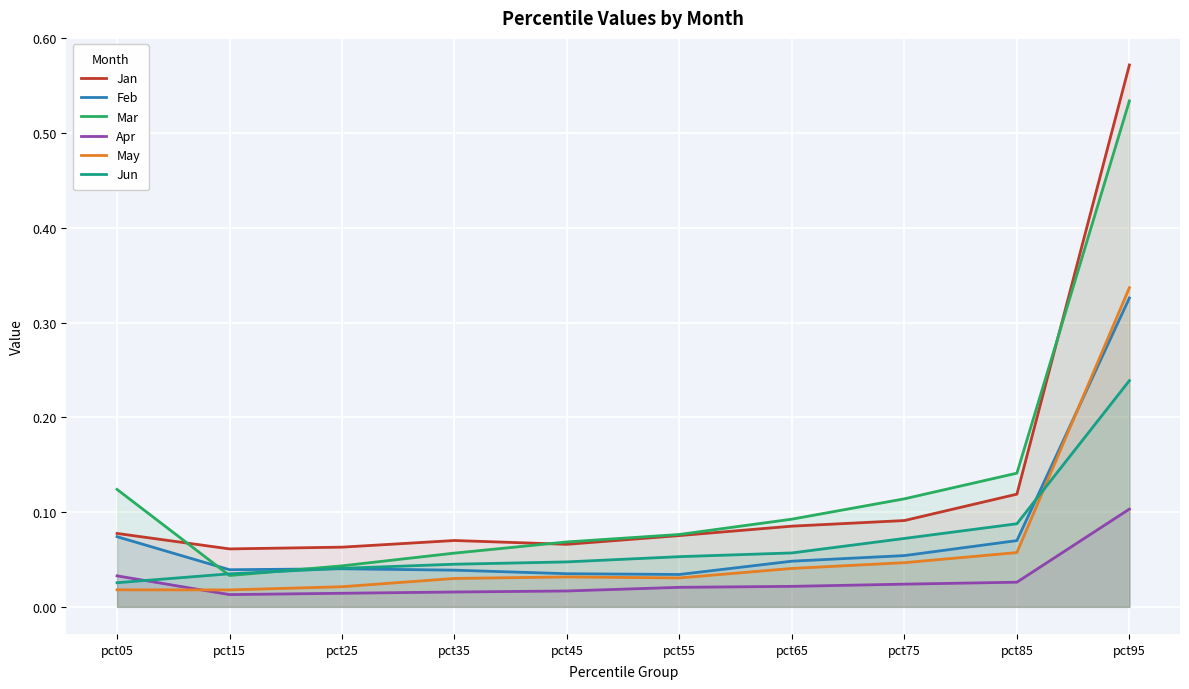

True or false: Jan and Feb intersect in this chart.

False